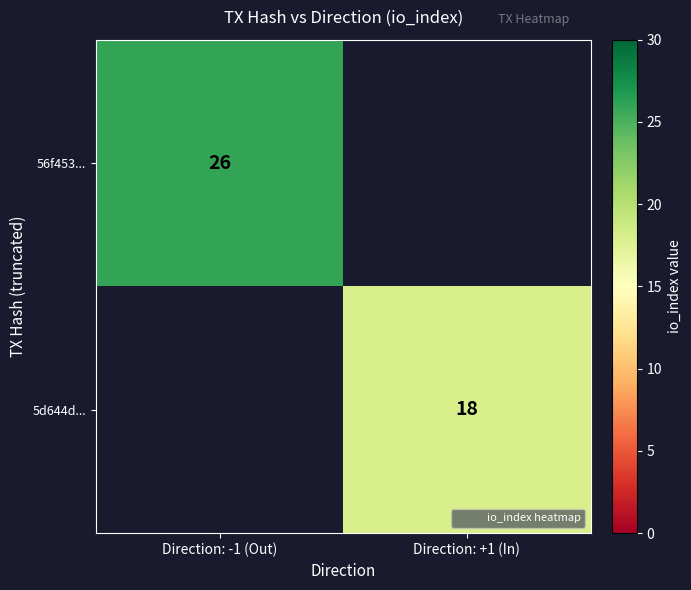

True or false: 5d644d... has a value of 26.3 at Direction: +1 (In).

False